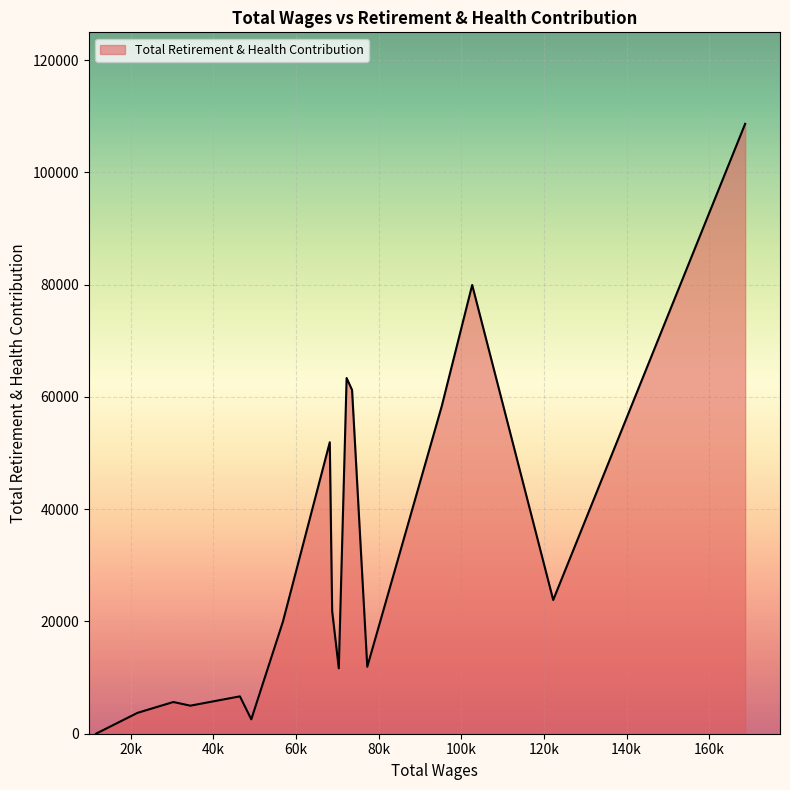

What is the maximum value shown in the chart?

108635